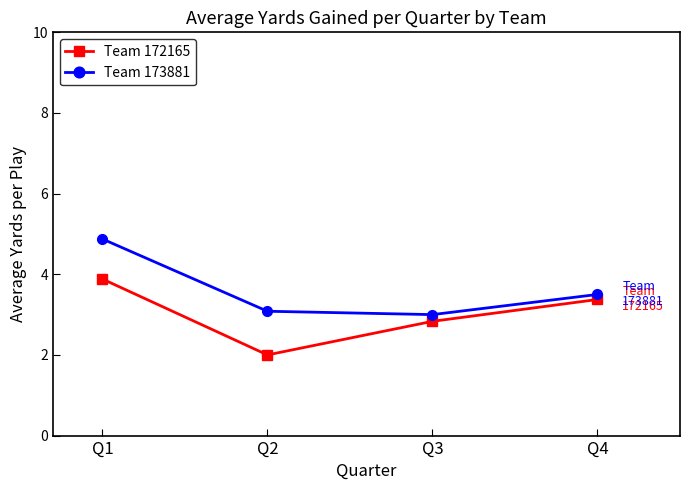

At which category is the sum across all series the highest?

Q1